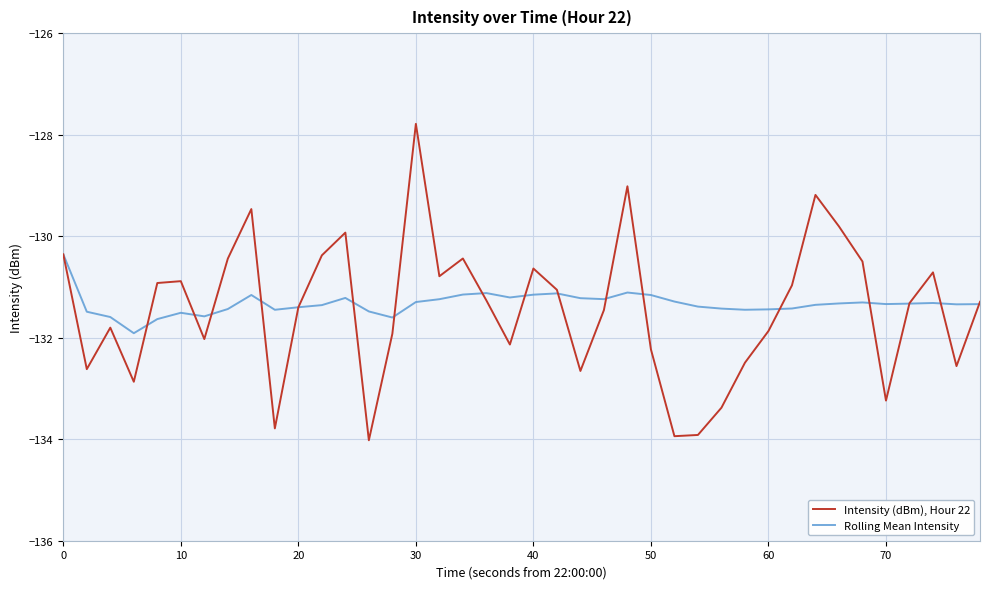

How many interior local valleys does the Intensity (dBm), Hour 22 series have?

11